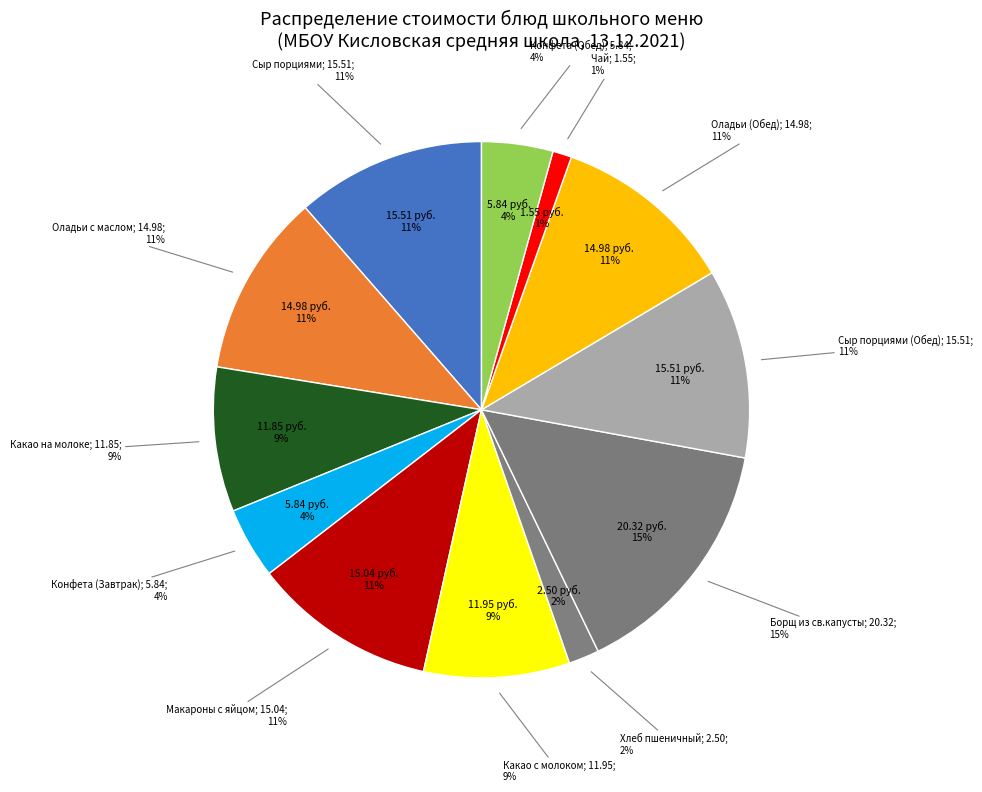

How much of the chart is everything except Оладьи (Обед)?

89.0%